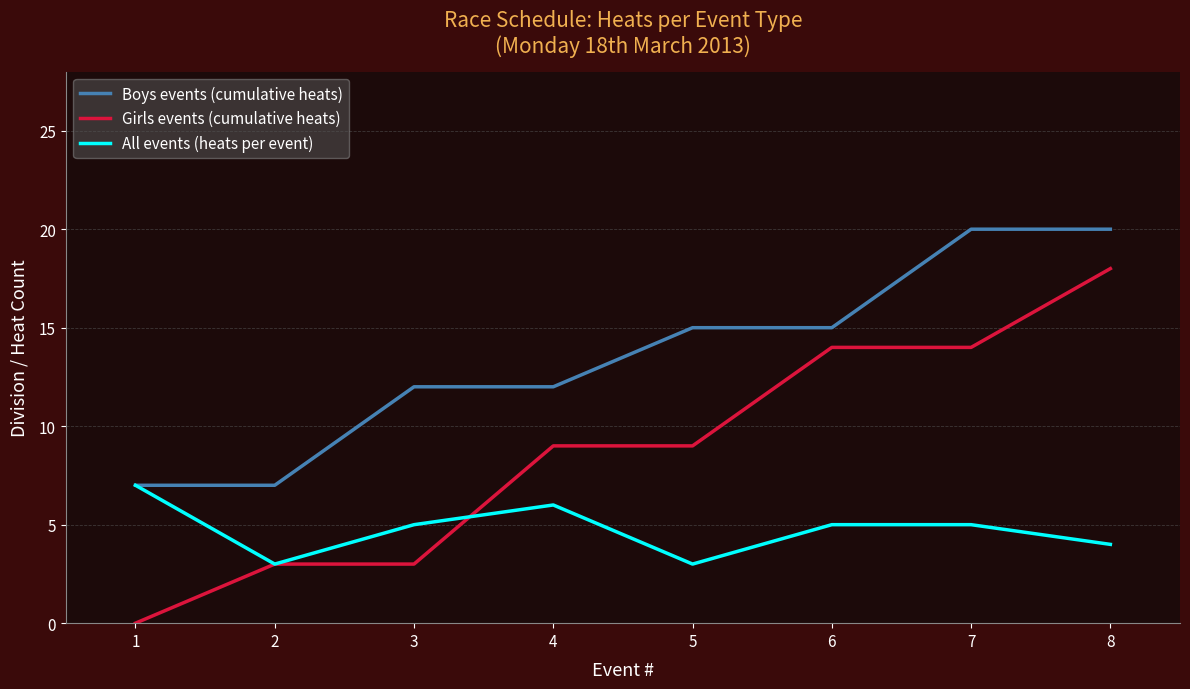

Which series changed the most between 2 and 3?

Boys events (cumulative heats)